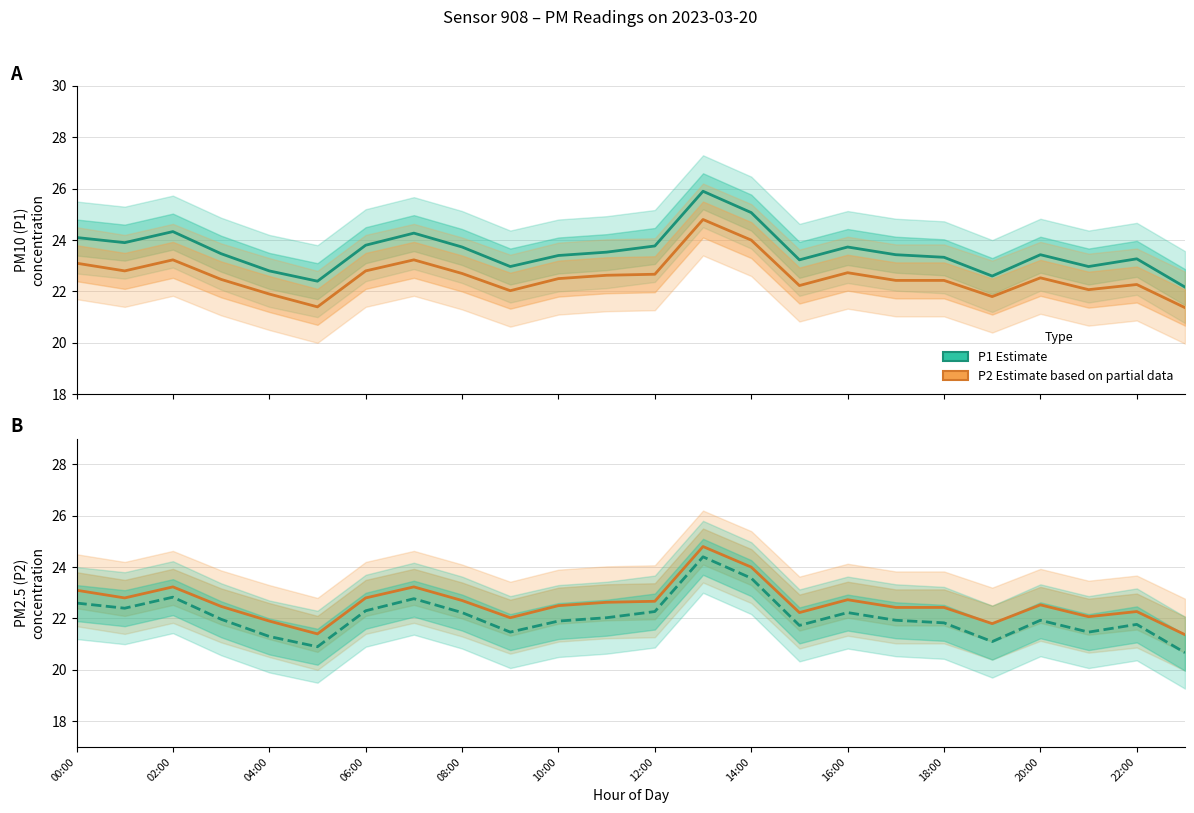

How many lines are shown in the chart?

4